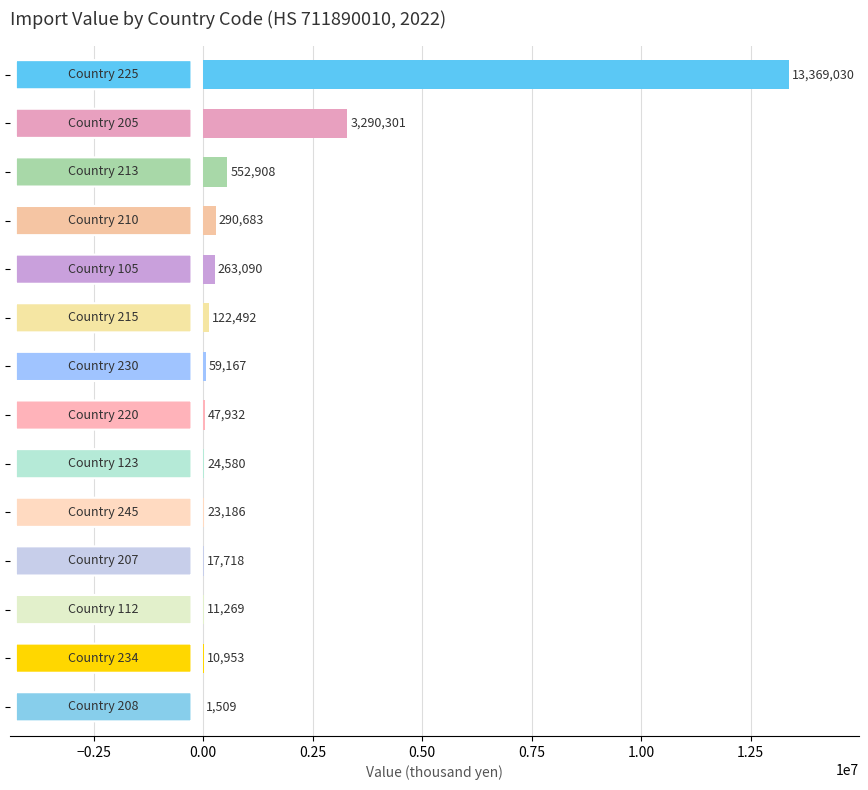

What is the maximum value shown in the chart?

13369030